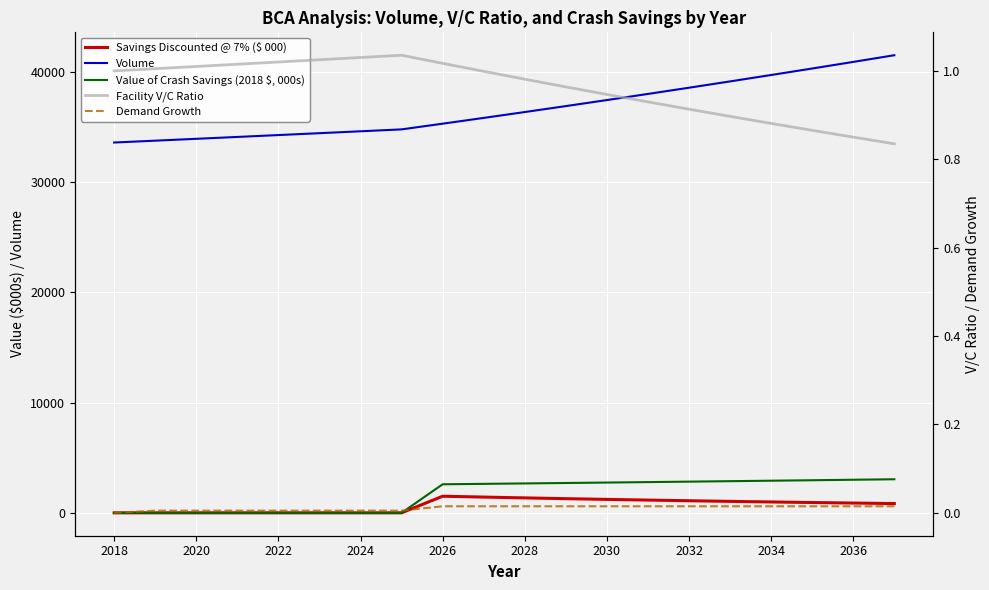

What position from the left is 2024?

4